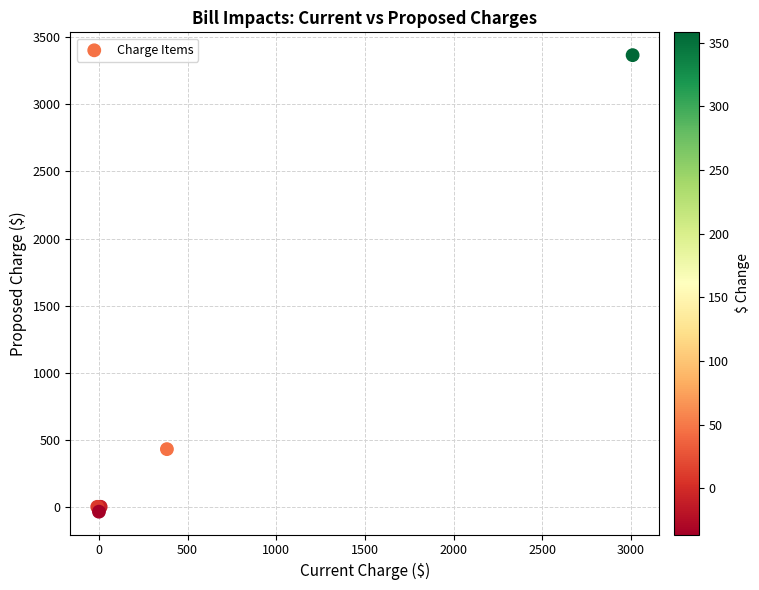

What Y value in the scatter plot is closest to 1665?

430.1